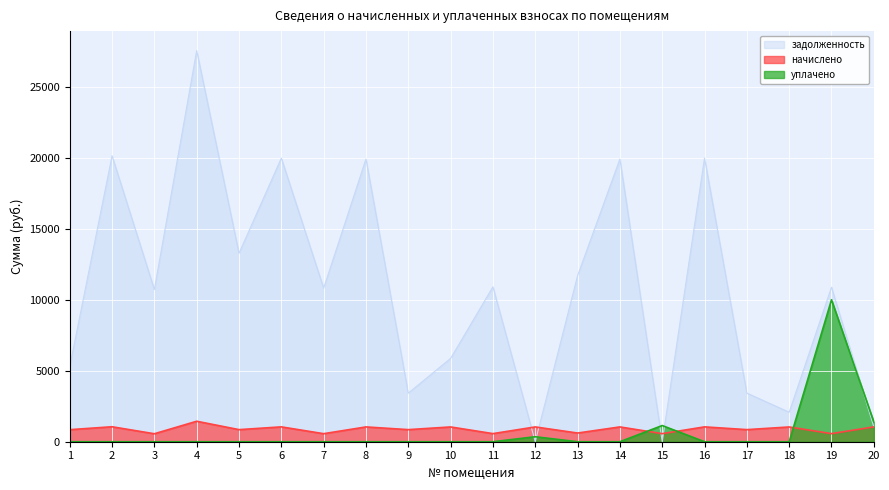

Reading left to right, list all the values displayed in this chart.

задолженность: 1=5281.2	2=20140.1	3=10719.7	4=27546.5	5=13274.5	6=19977.7	7=10817.2	8=19912.7	9=3423.8	10=5870.1	11=10914.6	12=1.9	13=11694.2	14=19912.7	15=0.0	16=19977.7	17=3424.4	18=2078.6	19=10882.2	20=1043.9
начислено: 1=848.8	2=1054.6	3=561.3	4=1442.5	5=852.2	6=1046.1	7=566.4	8=1042.7	9=852.2	10=1041.0	11=571.5	12=1042.7	13=612.4	14=1042.7	15=568.1	16=1046.1	17=852.2	18=1039.3	19=569.9	20=1044.4
уплачено: 1=0.0	2=0.0	3=0.0	4=0.0	5=0.0	6=0.0	7=0.0	8=0.0	9=0.0	10=0.0	11=0.0	12=350.0	13=0.0	14=0.0	15=1140.0	16=0.0	17=0.0	18=0.0	19=10000.0	20=1393.9